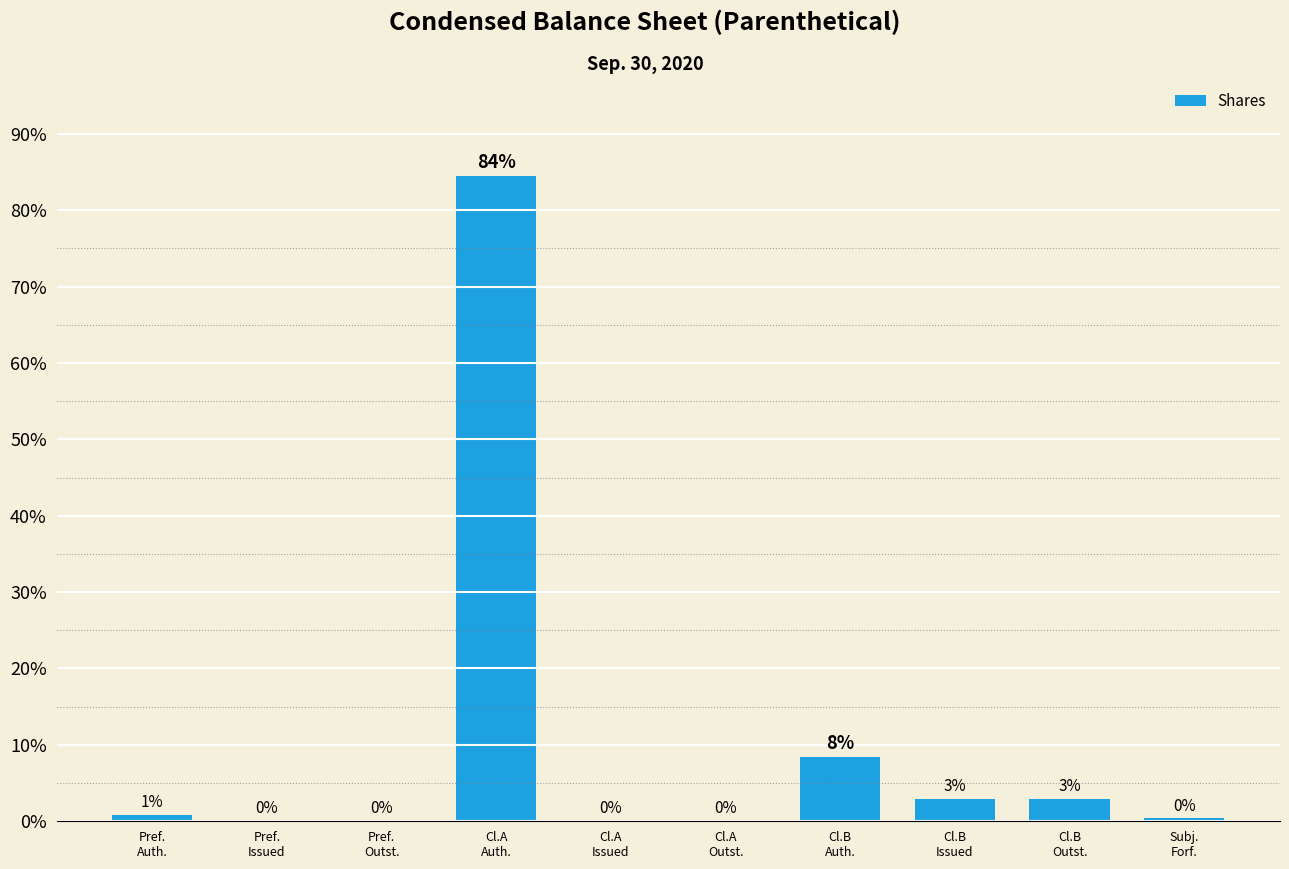

What is the maximum value shown in the chart?

84.5